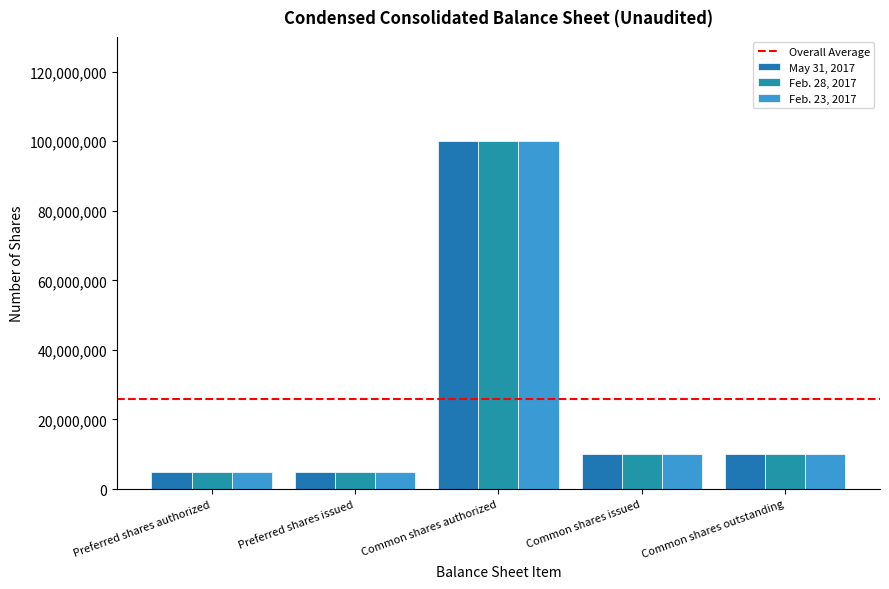

The value of May 31, 2017 at Preferred shares issued is 5000000. True or false?

True